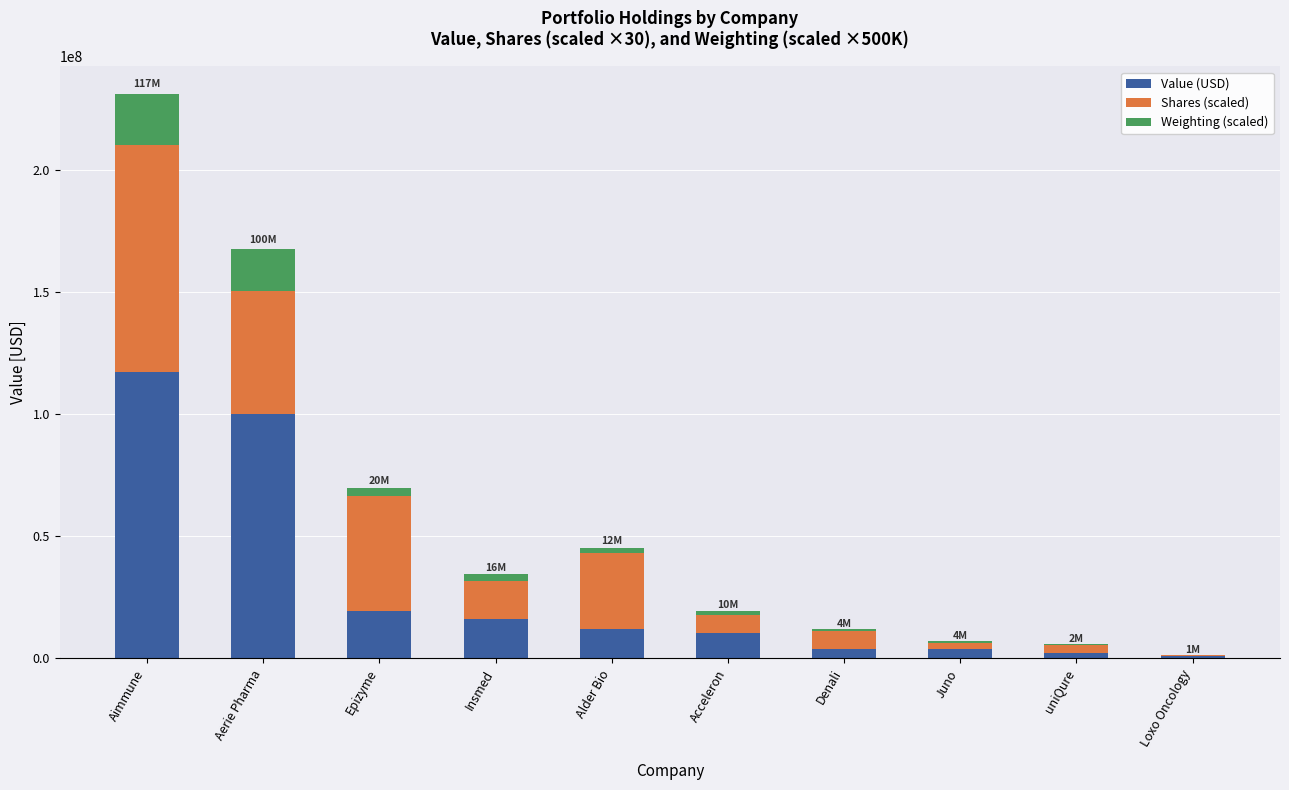

Count the number of data series in this chart.

3